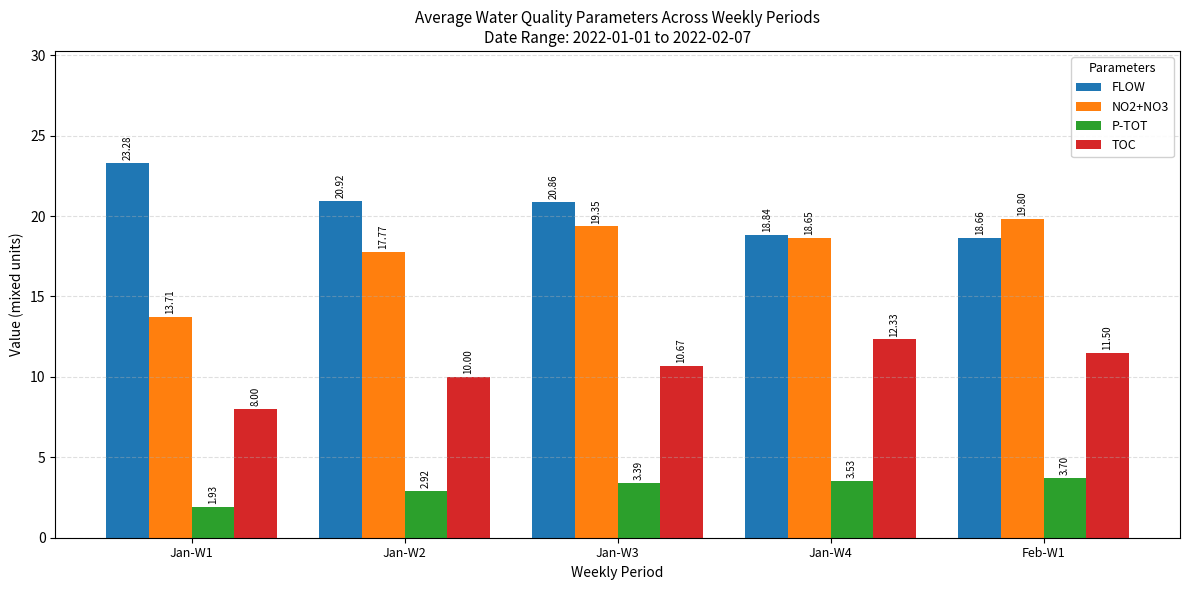

How many data points does each series have?

5